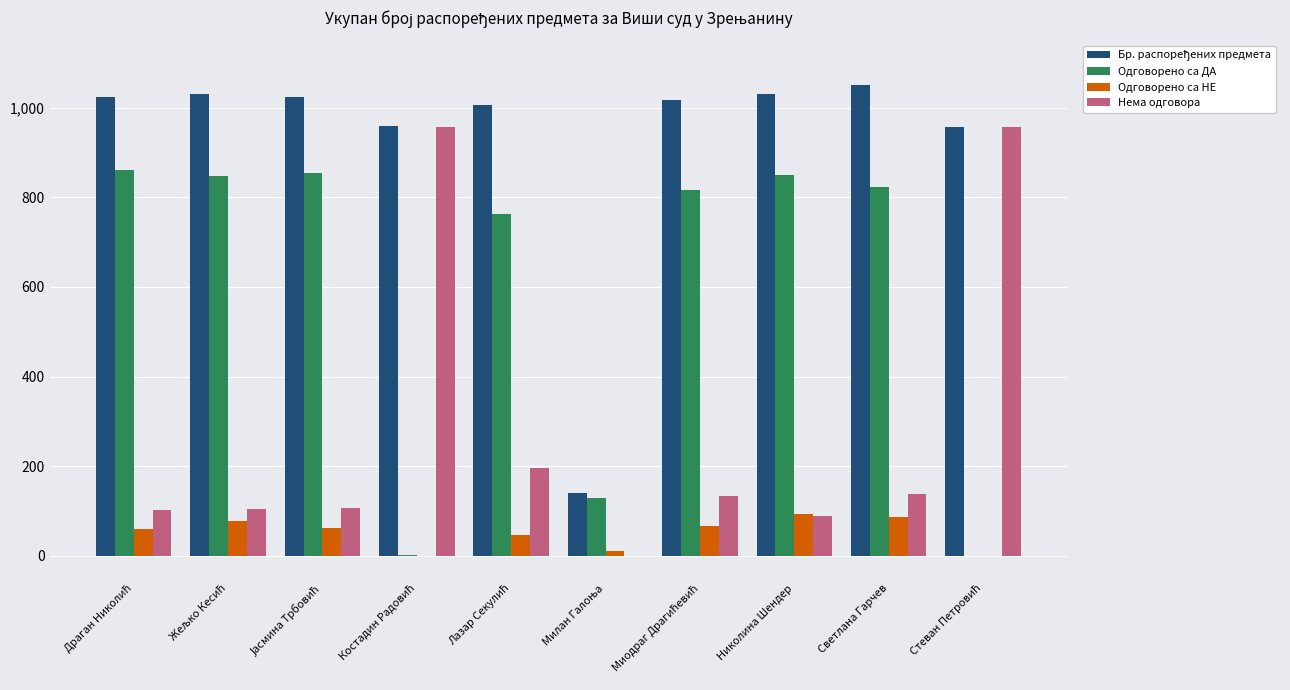

What is the maximum value shown in the chart?

1050